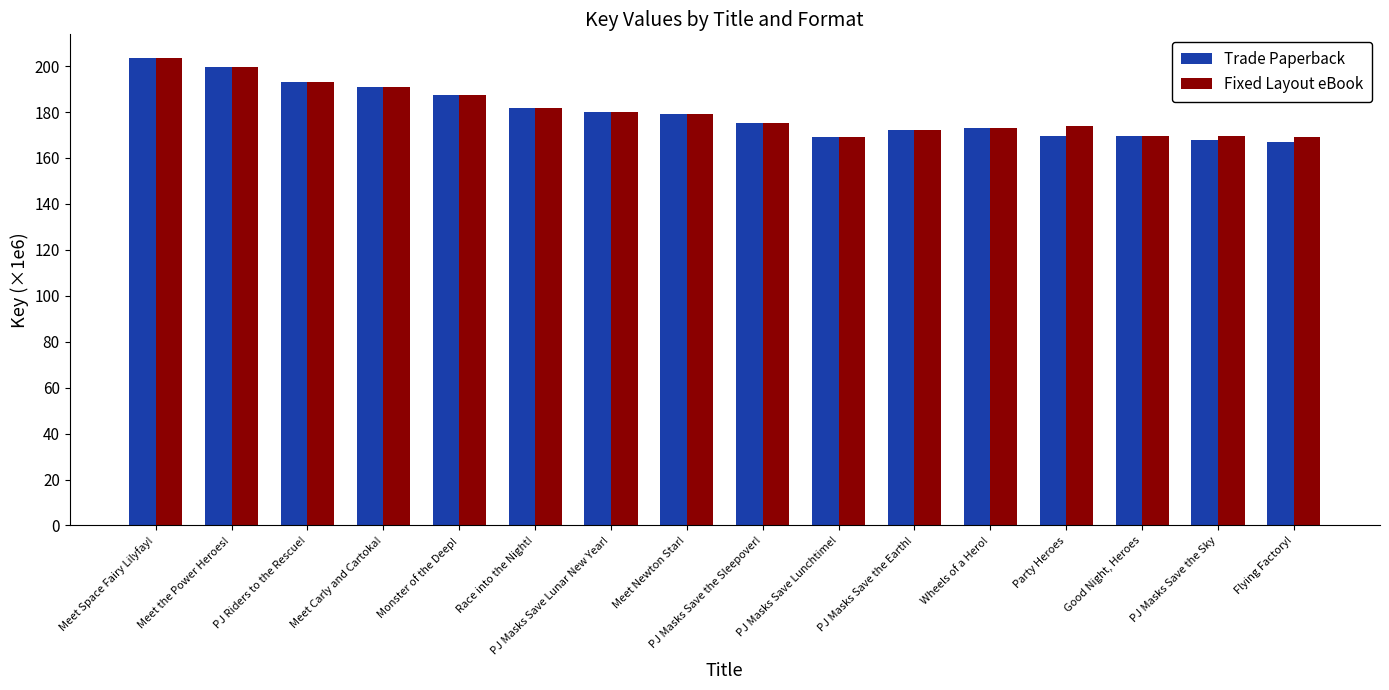

What is the label of the 15th bar from the right?

Meet the Power Heroes!